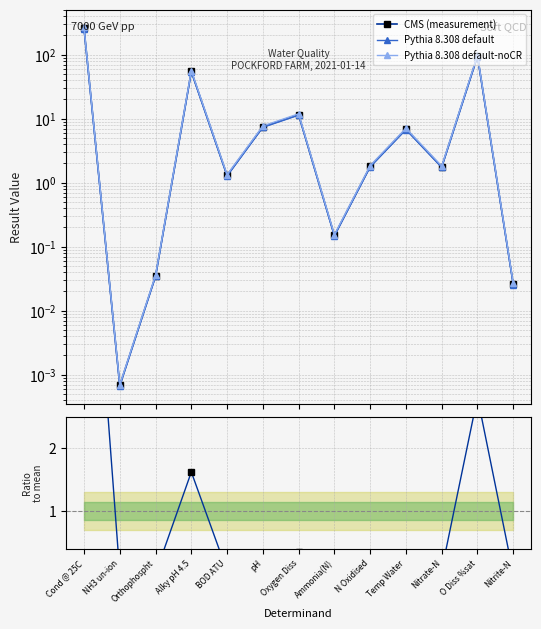

What is the label of the 10th point from the right?

Alky pH 4.5